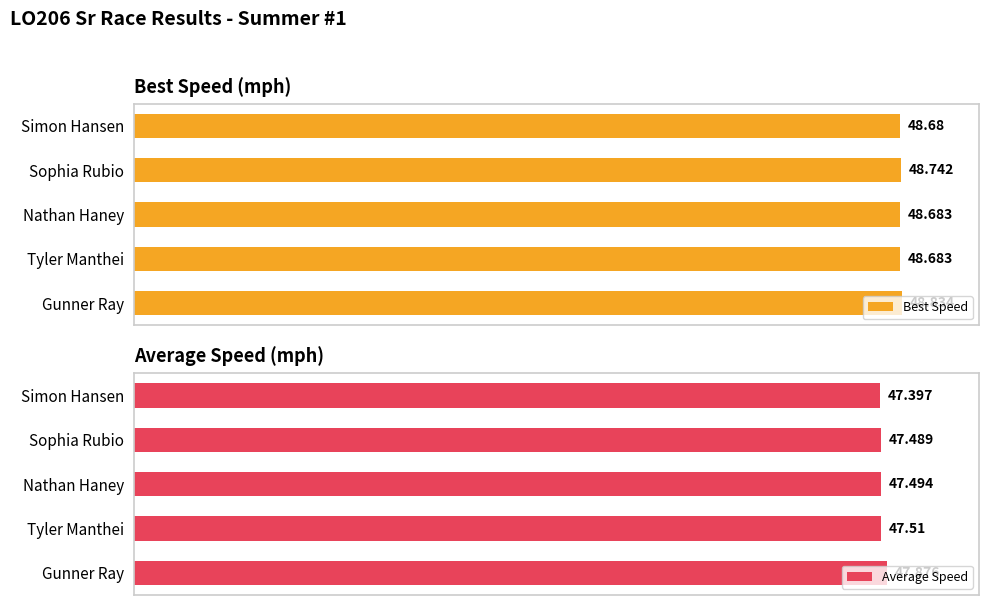

The value of Best Speed at Gunner Ray is 34.5. True or false?

False